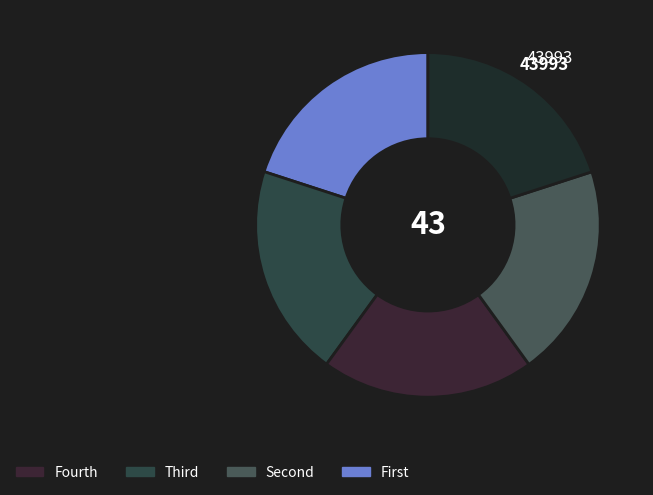

How many slices are in this pie chart?

5